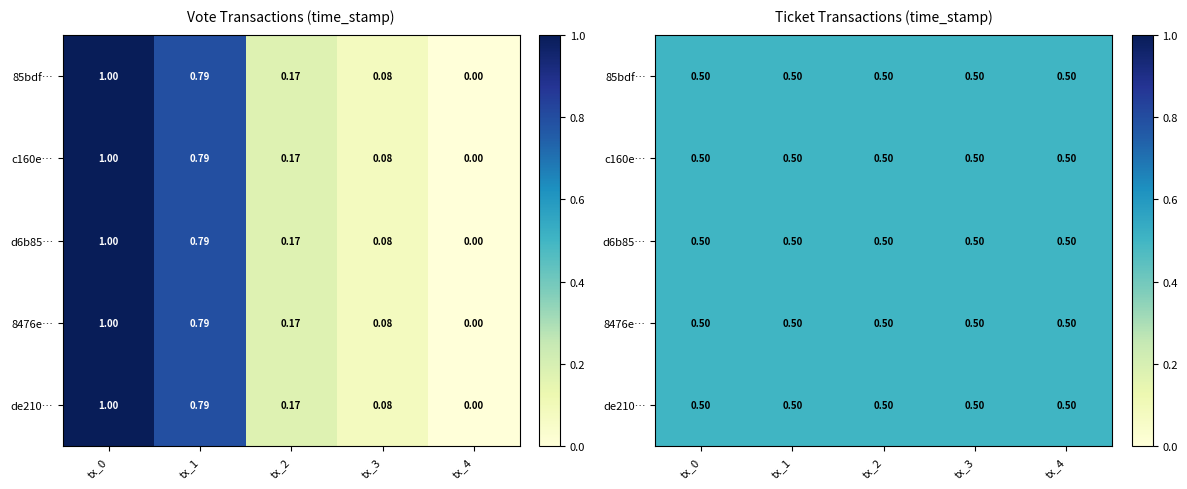

True or false: the data shows 1.0 at tx_0.

True